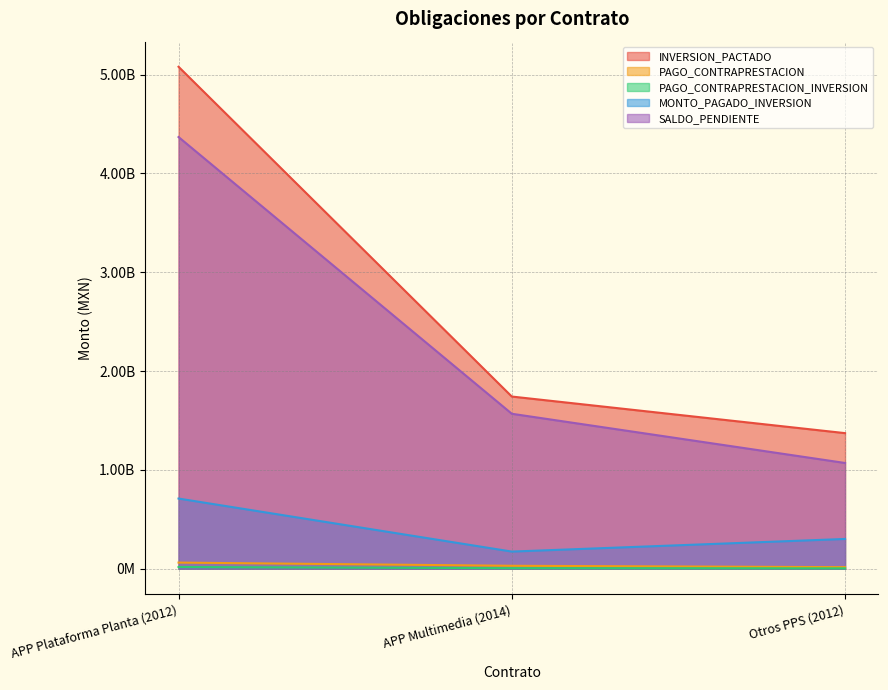

The INVERSION_PACTADO series shows 401938019.3 at APP Multimedia (2014). True or false?

False